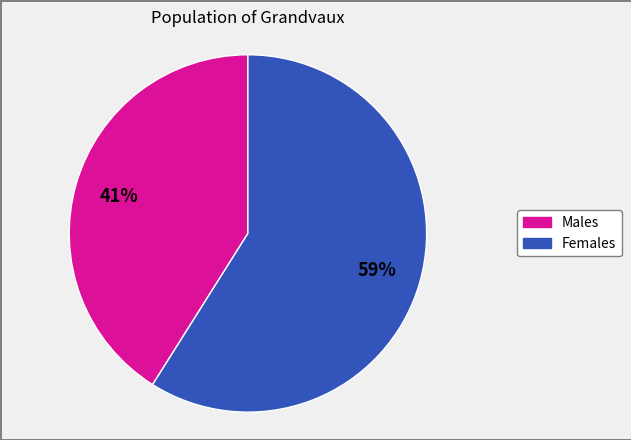

To the nearest percent, what is the difference between the largest and smallest slice percentages?

18%